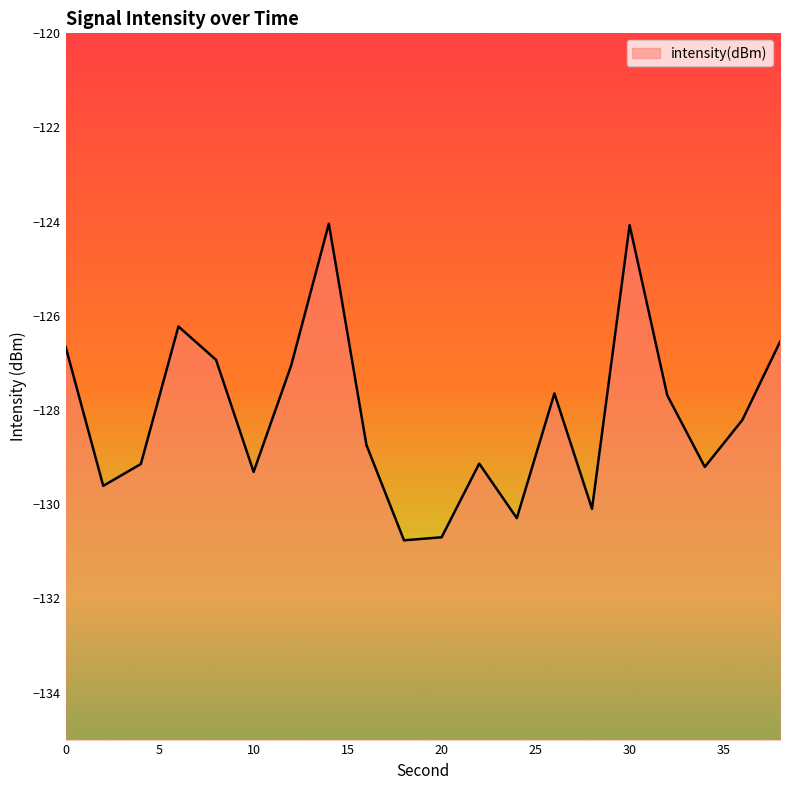

Rank the categories by value from highest to lowest.

14, 30, 6, 38, 0, 8, 12, 26, 32, 36, 16, 22, 4, 34, 10, 2, 28, 24, 20, 18